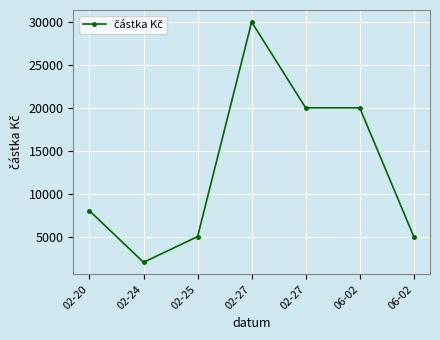

What is the change in value from 02-27 to 02-27?

-10000